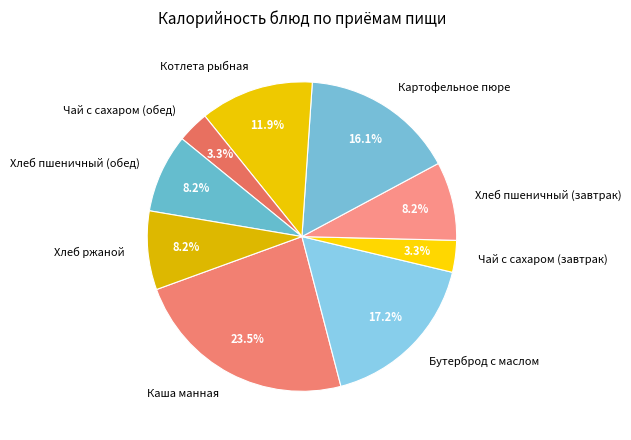

Does Хлеб пшеничный (обед) represent more than half of the total?

No